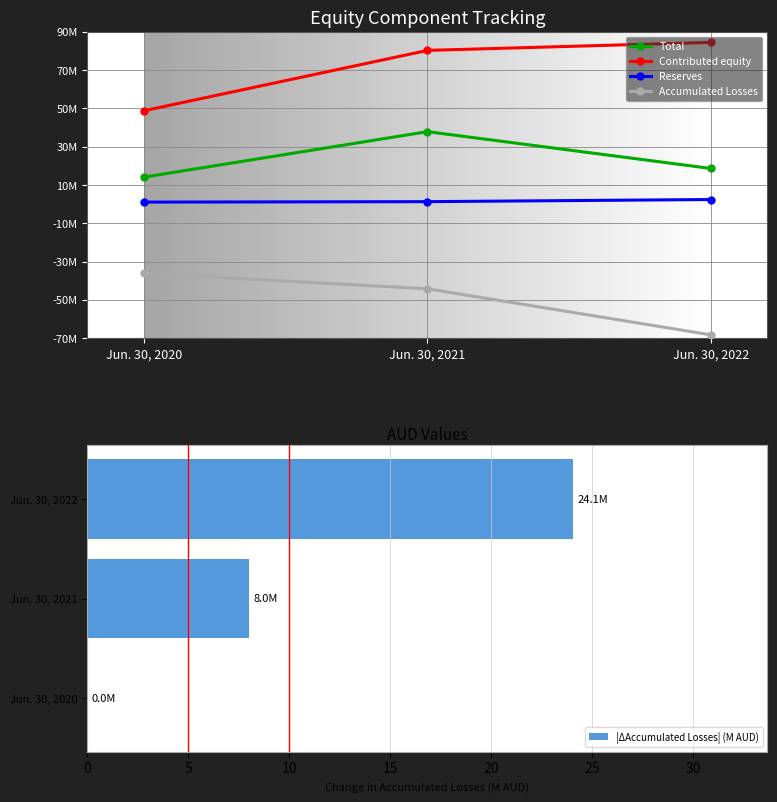

How many series are shown in this chart?

4